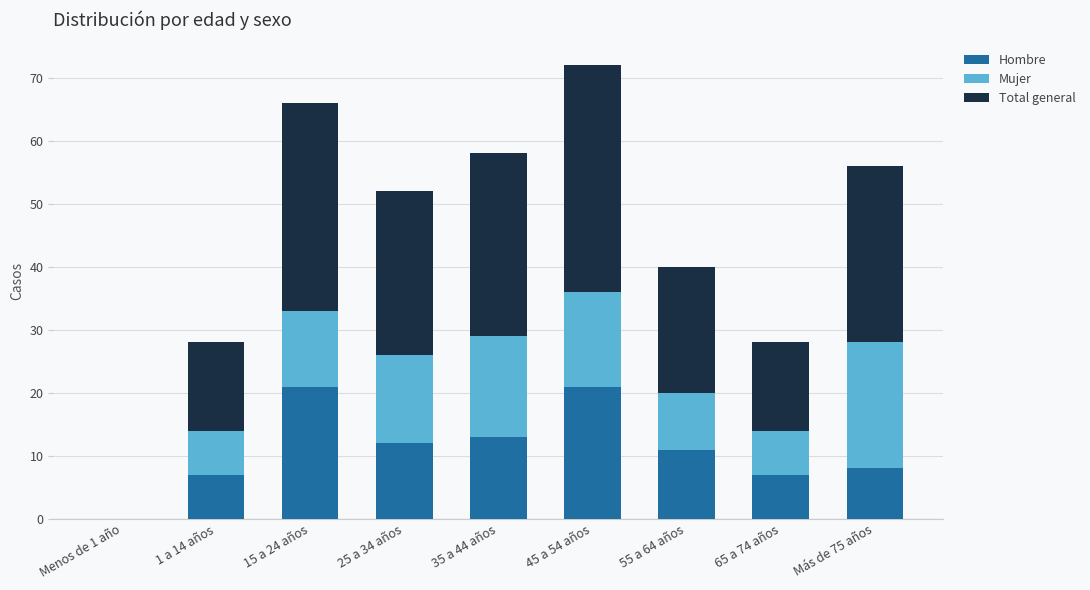

Does the chart contain stacked bars?

Yes